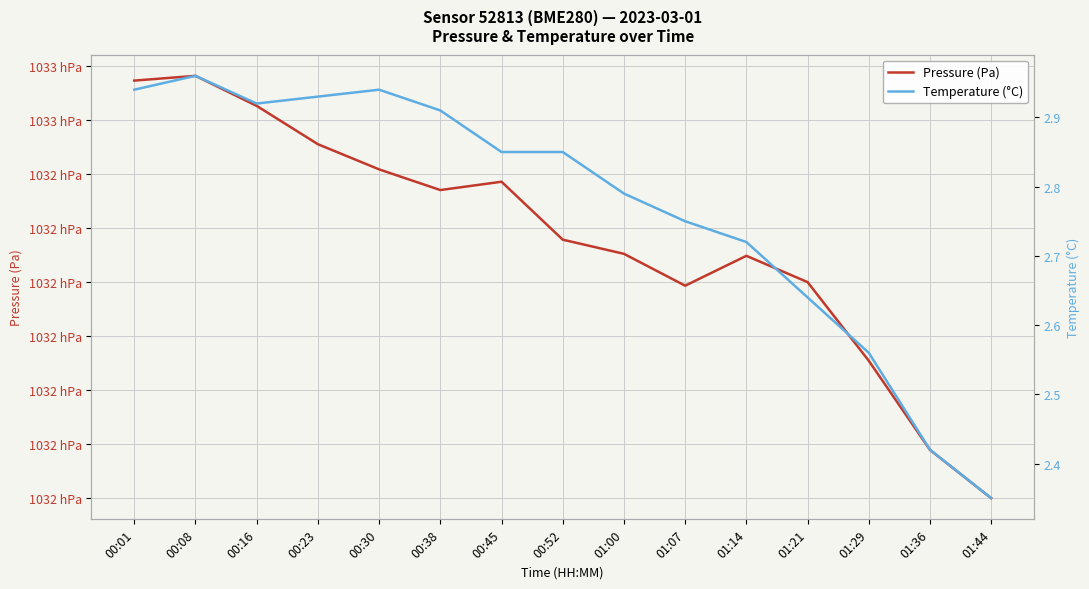

How many interior local valleys does the Pressure (Pa) series have?

2